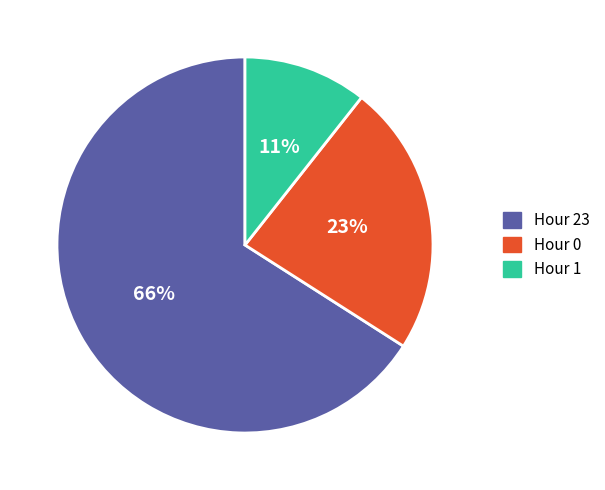

Which has a higher value, Hour 23 or Hour 1?

Hour 23